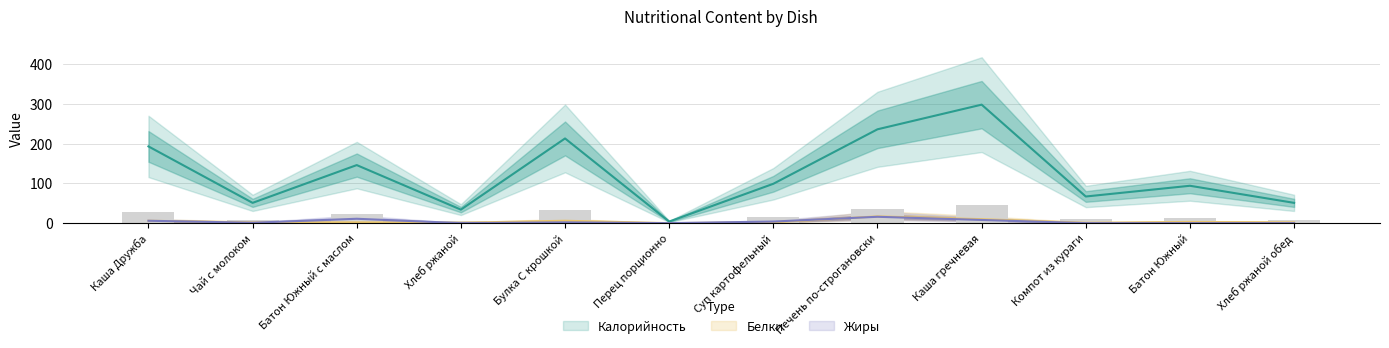

Reading left to right, list all the values displayed in this chart.

Калорийность: 193	51	146	34	213	4	99	236	298	67	94	51
Белки: 6	2	2	1	6	0	2	17	10	1	3	2
Жиры: 6	1	11	0	2	0	4	16	8	0	0	0